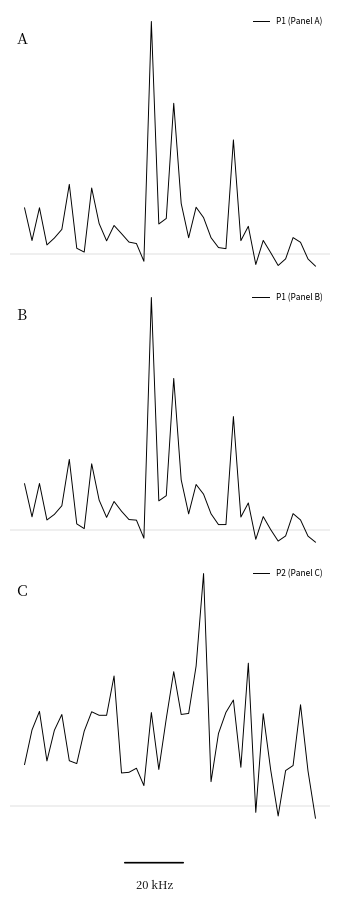

What is the smallest value displayed?

0.7